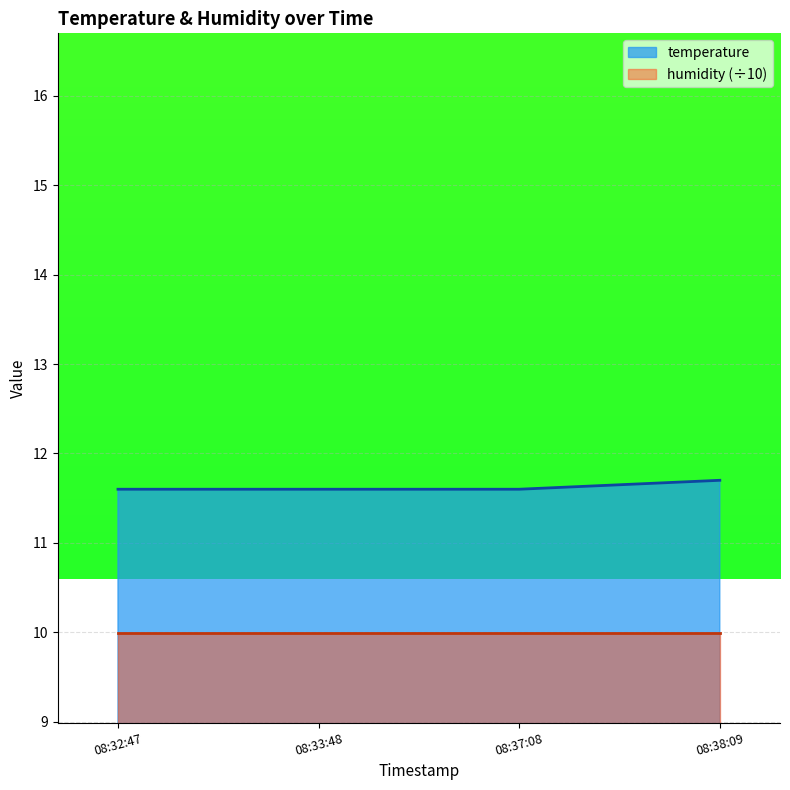

What is the difference between the highest and lowest values at 08:38:09?

1.7